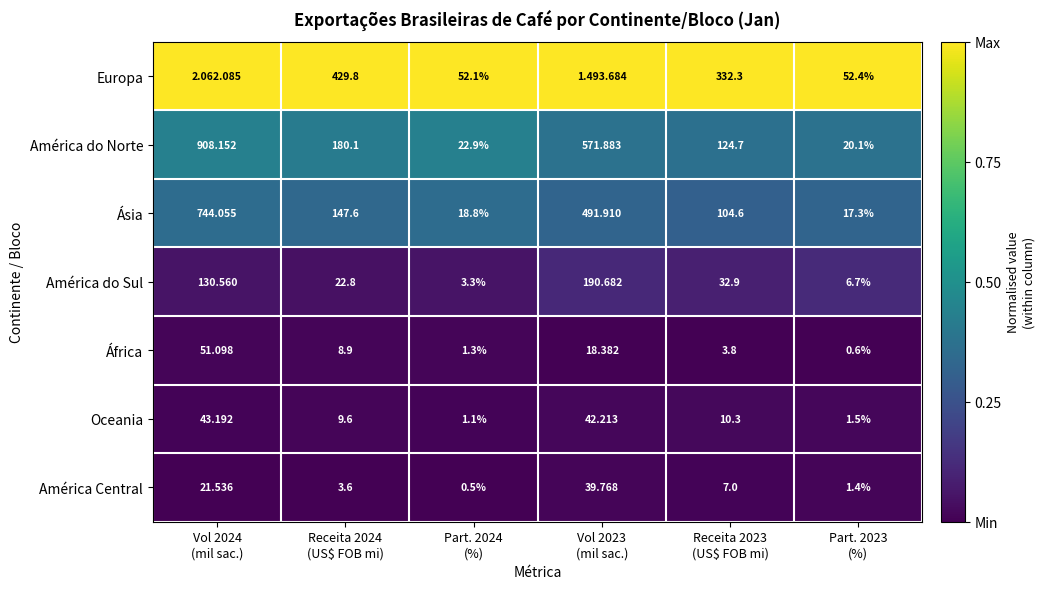

True or false: Oceania has a value of 0.0 at Vol 2024 (mil sac.).

False